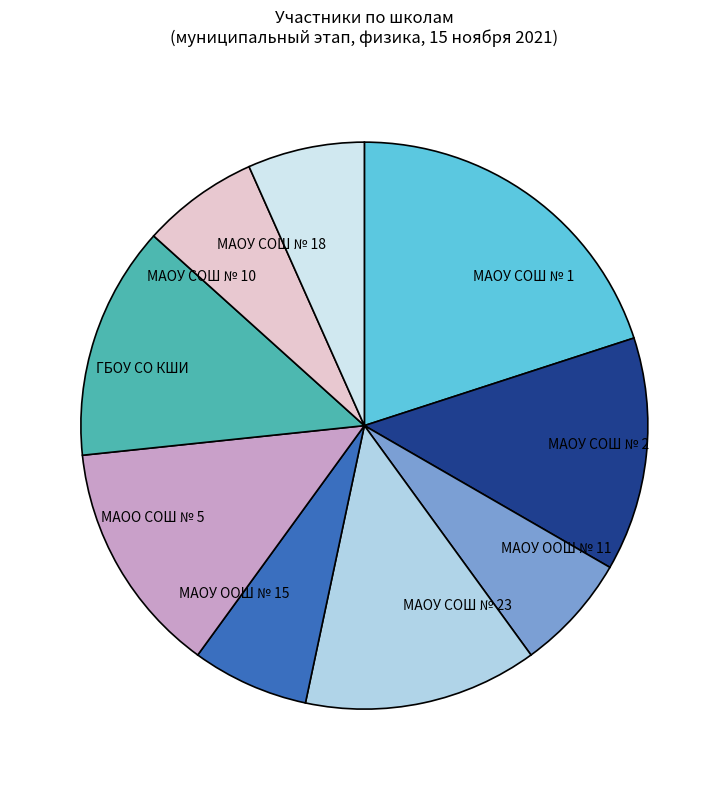

Do МАОУ СОШ № 1 and МАОУ СОШ № 23 together represent more than half of the pie?

No